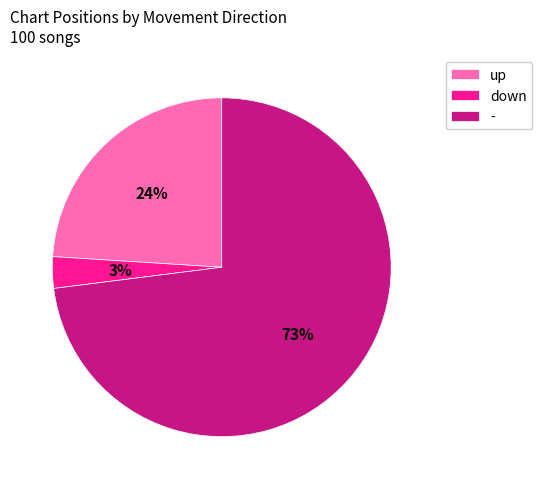

Do up and - together represent more than half of the pie?

Yes